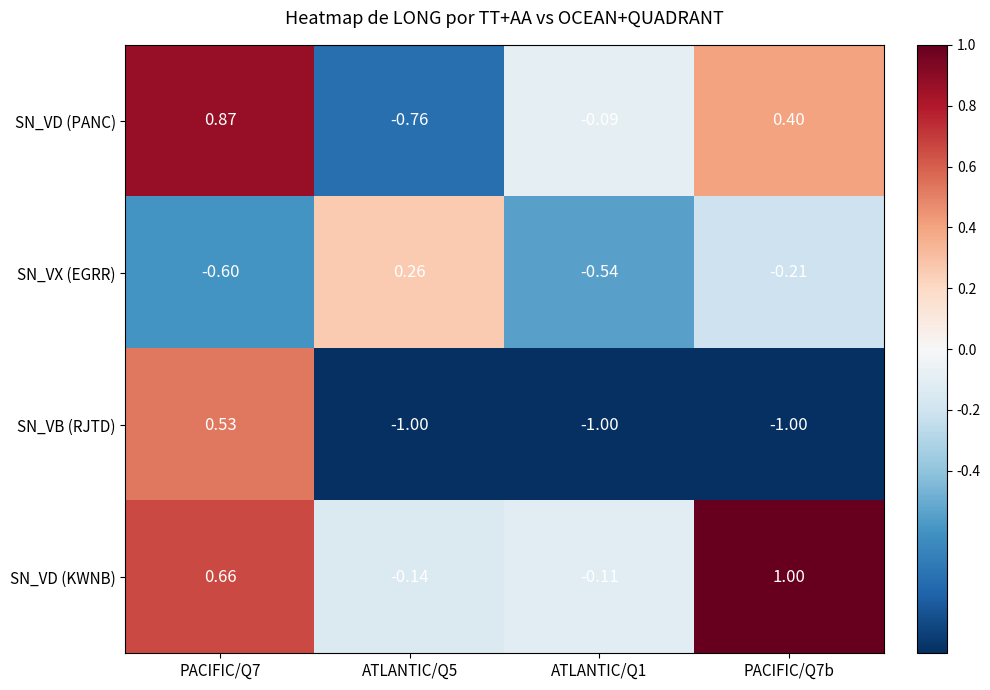

Is the value of SN_VX (EGRR) at PACIFIC/Q7b greater than the value of SN_VD (PANC) at PACIFIC/Q7b?

No